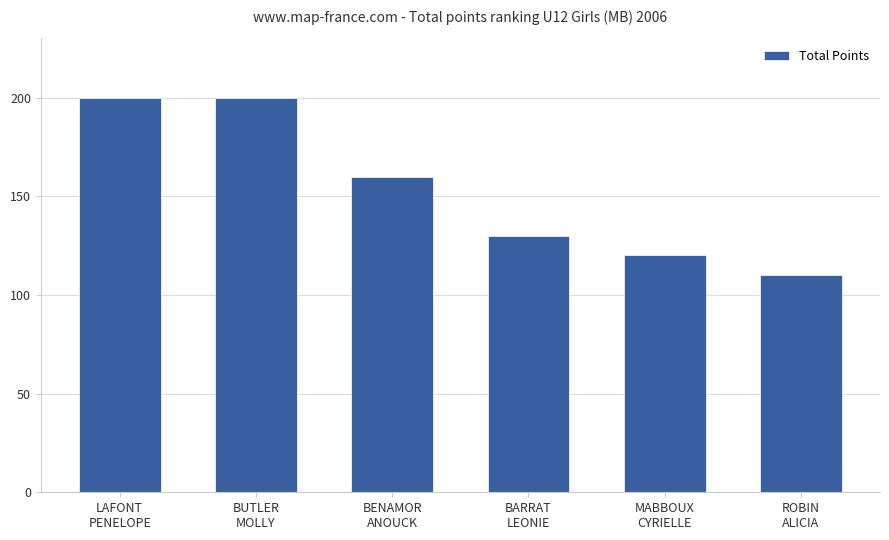

Between BARRAT
LEONIE and ROBIN
ALICIA, which is larger?

BARRAT
LEONIE